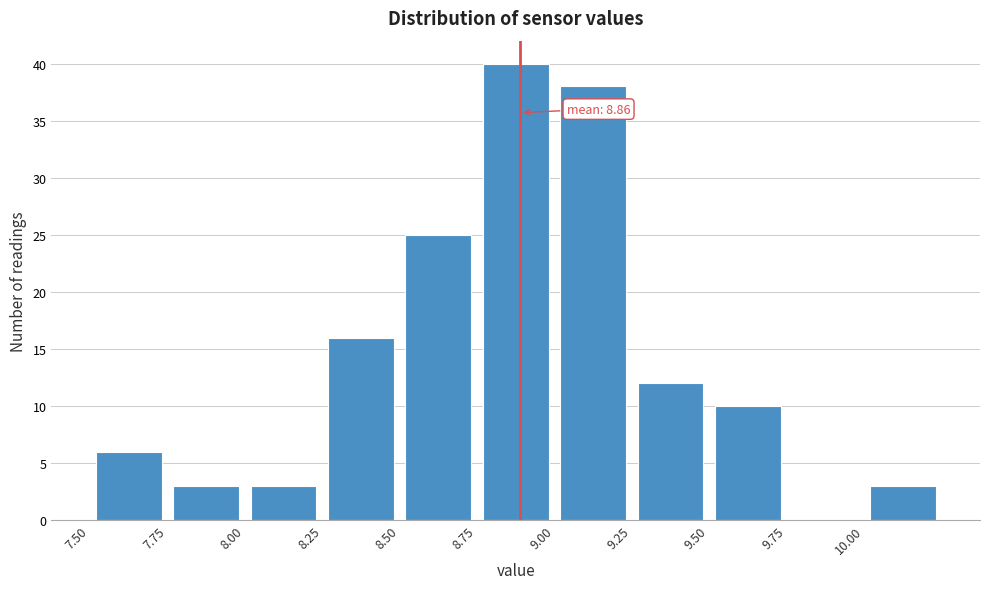

Over which range of the x-axis is the bar tallest?

8.75 to 9.00